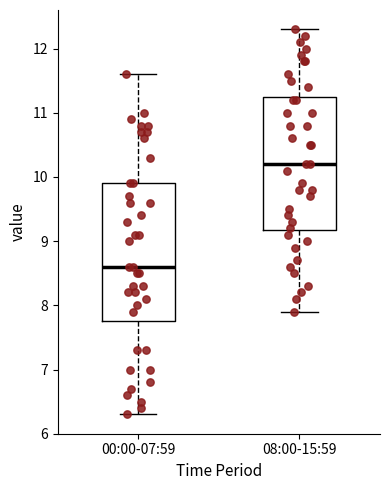

Which box has the lowest median line?

00:00-07:59